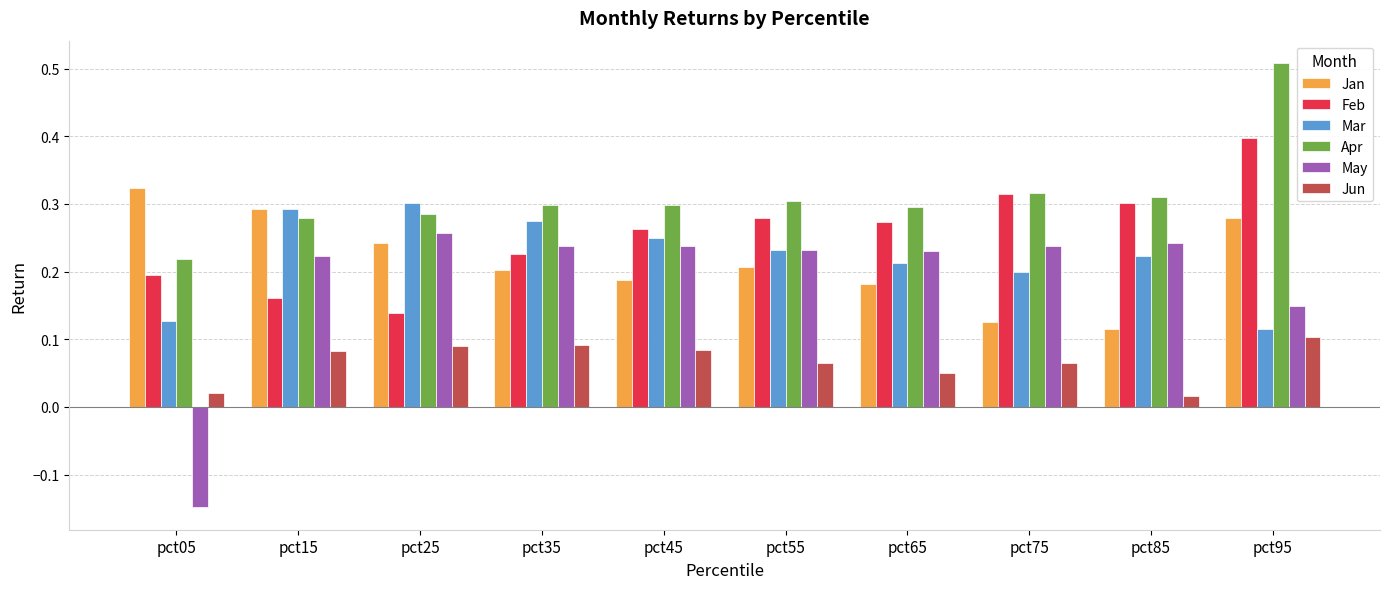

Rank the series by their maximum value, from lowest to highest.

Jun, May, Mar, Jan, Feb, Apr